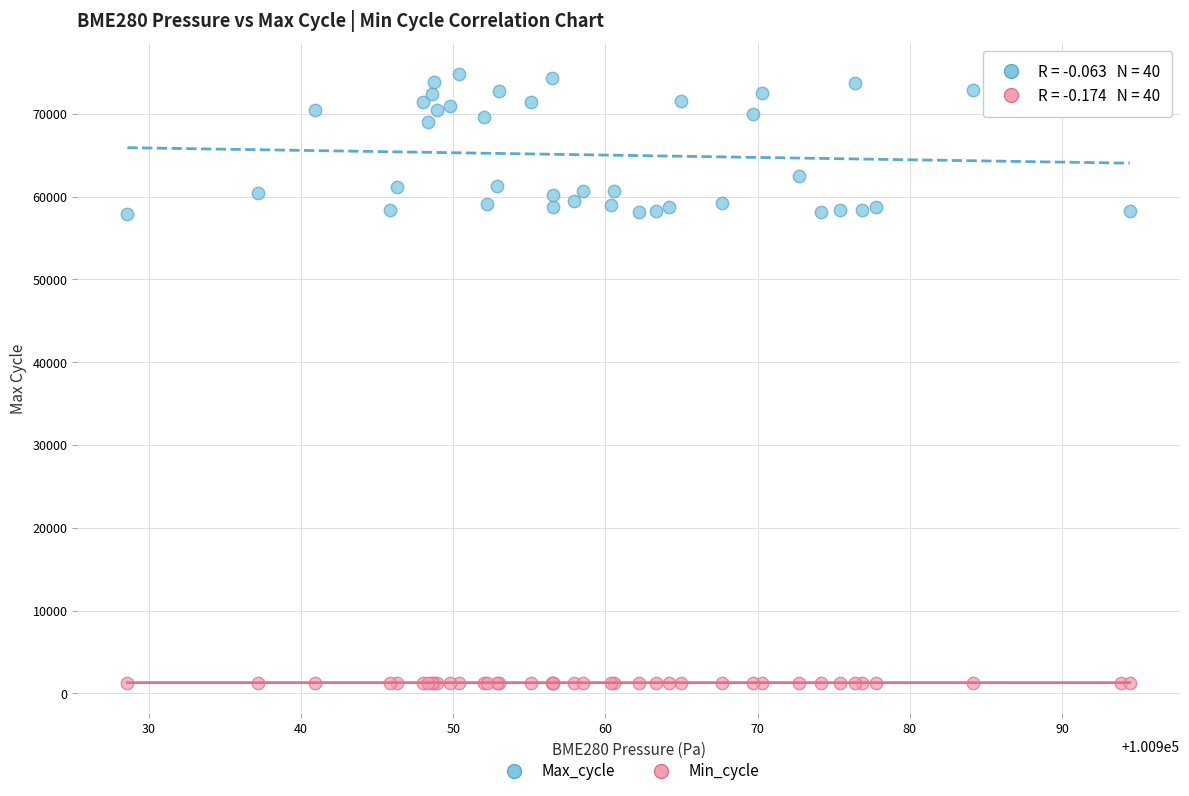

Which series reaches the minimum Y coordinate?

Min_cycle